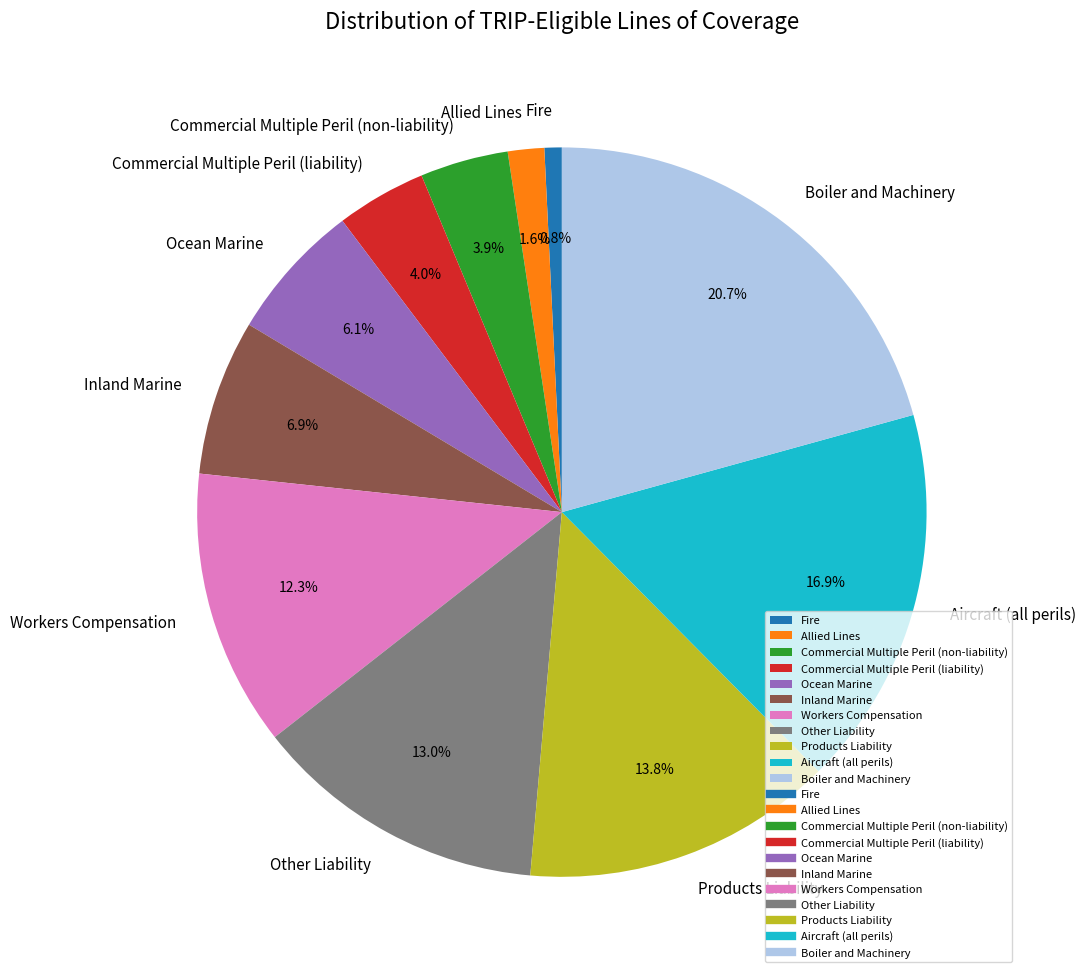

What percentage is the Workers Compensation slice, to the nearest percent?

12%